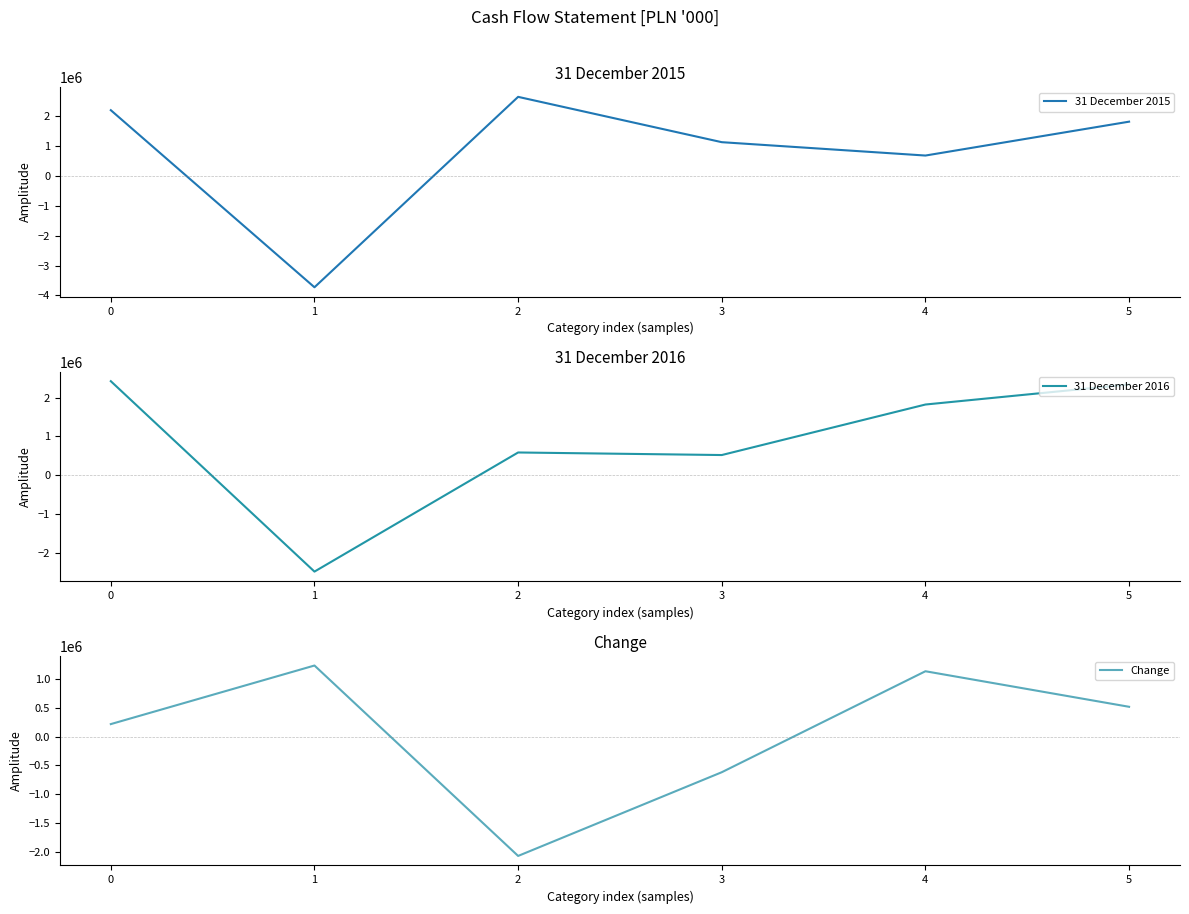

True or false: 31 December 2015 has more than 2 interior local peaks.

False